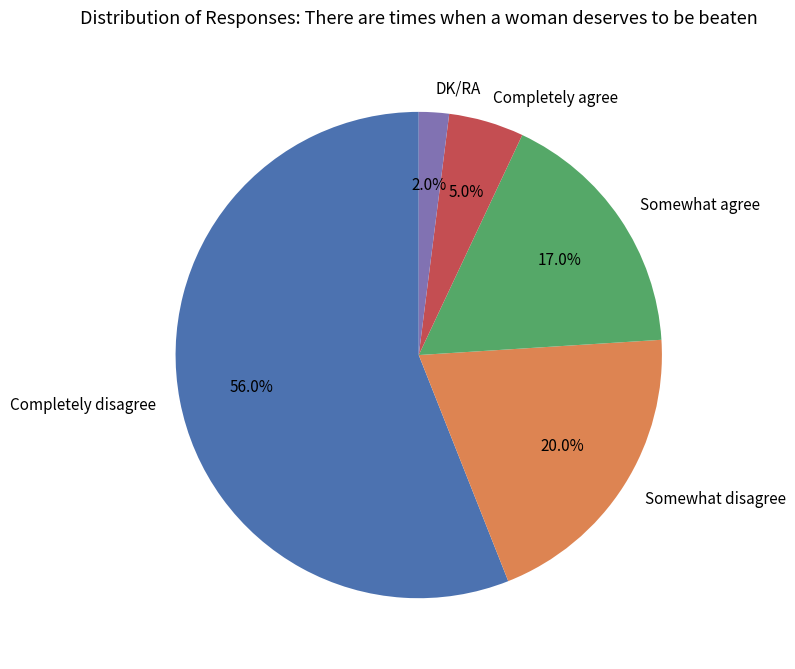

Which slice is the smallest?

DK/RA